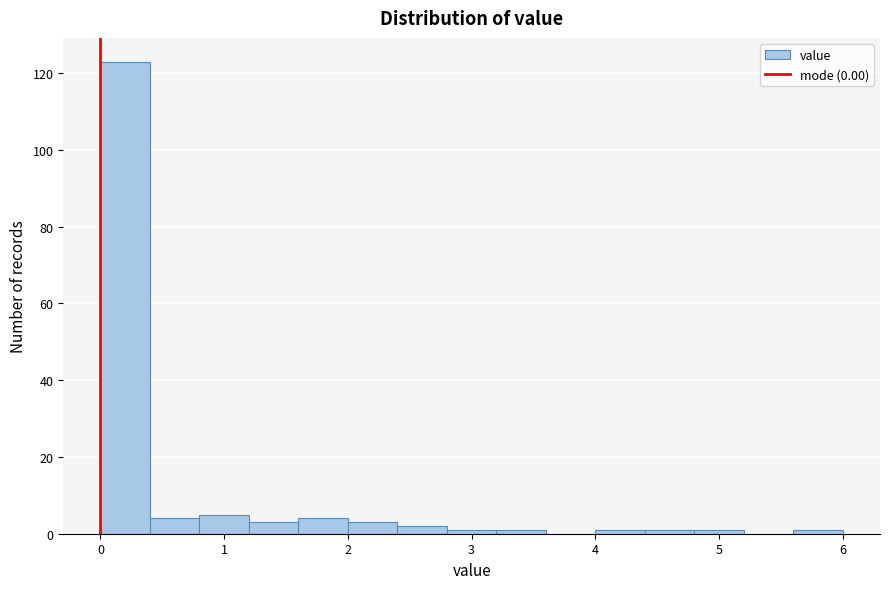

Reading left to right, transcribe this chart: for each bar, give the range it covers on the x-axis and its height. The values are not printed on the chart, so give them approximately, as read against the axis.

0.0 to 0.4: 124
0.4 to 0.8: 4
0.8 to 1.2: 6
1.2 to 1.6: 4
1.6 to 2.0: 4
2.0 to 2.4: 4
2.4 to 2.8: 2
2.8 to 3.2: under 2
3.2 to 3.6: under 2
3.6 to 4.0: 0
4.0 to 4.4: under 2
4.4 to 4.8: under 2
4.8 to 5.2: under 2
5.2 to 5.6: 0
5.6 to 6.0: under 2